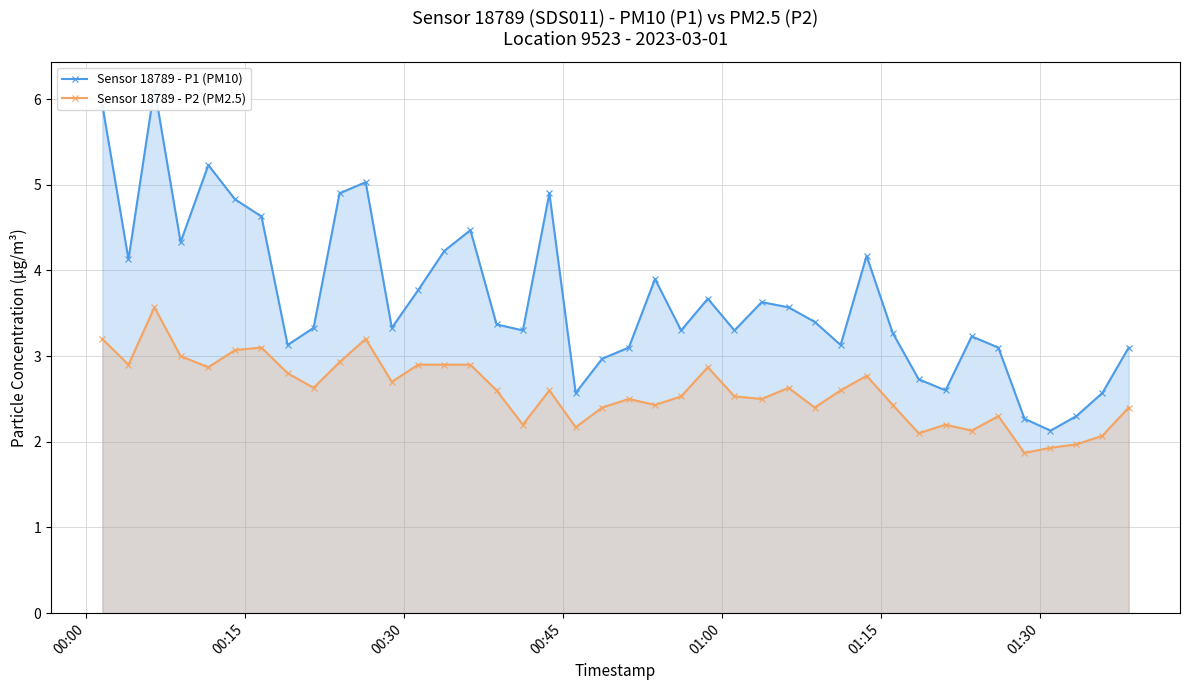

True or false: Sensor 18789 - P1 (PM10) and Sensor 18789 - P2 (PM2.5) cross at least once.

False